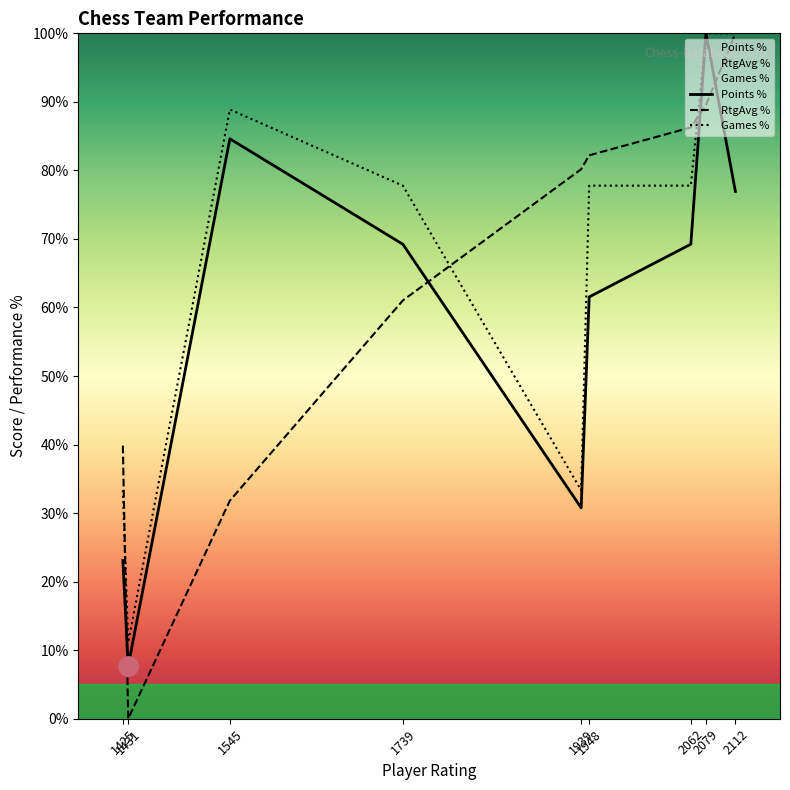

The value of RtgAvg % at 1939 is 80.2. True or false?

True